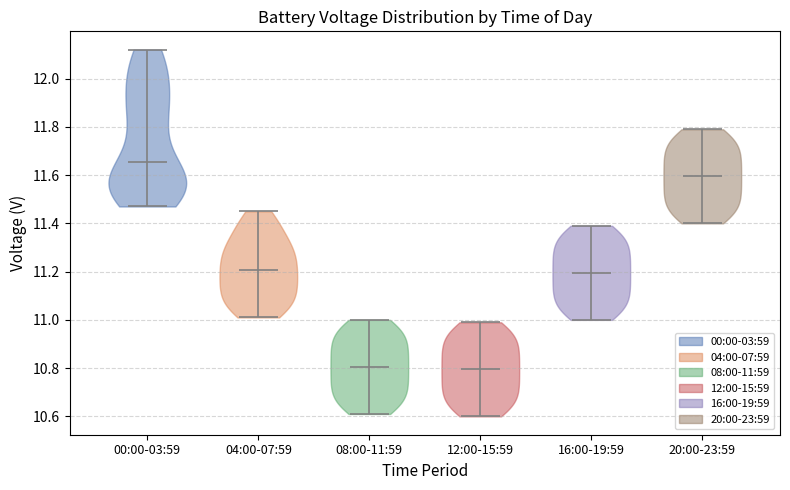

Reading left to right, read every violin against the y-axis: where its median line is, and the lowest and highest points it reaches. The values are not printed on the chart, so give them approximately, as read against the axis.

00:00-03:59: median line 11.66, lowest point 11.48, highest point 12.12
04:00-07:59: median line 11.20, lowest point 11.02, highest point 11.46
08:00-11:59: median line 10.80, lowest point 10.62, highest point 11.00
12:00-15:59: median line 10.80, lowest point 10.60, highest point 11.00
16:00-19:59: median line 11.20, lowest point 11.00, highest point 11.40
20:00-23:59: median line 11.60, lowest point 11.40, highest point 11.80